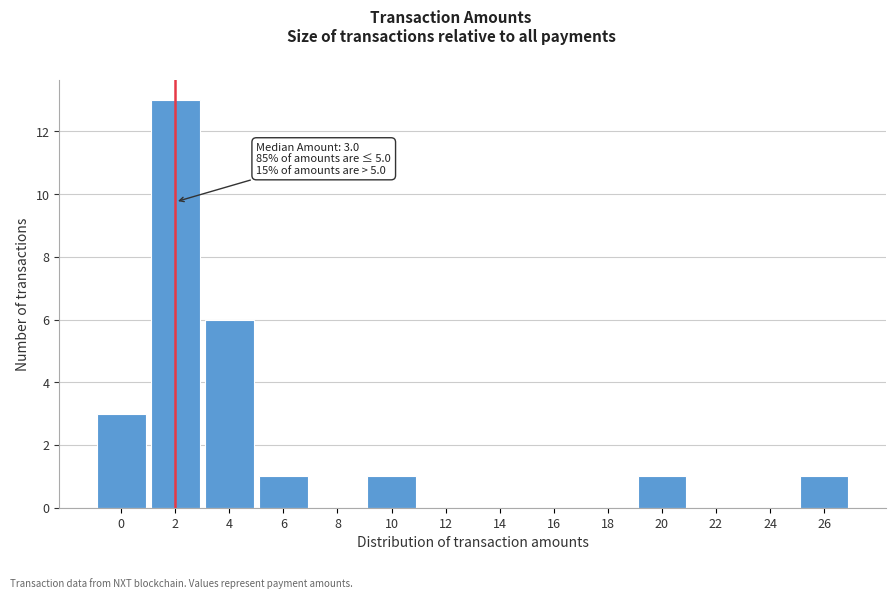

Reading left to right, transcribe all the data shown in this chart.

0=3	2=13	4=6	6=1	8=0	10=1	12=0	14=0	16=0	18=0	20=1	22=0	24=0	26=1